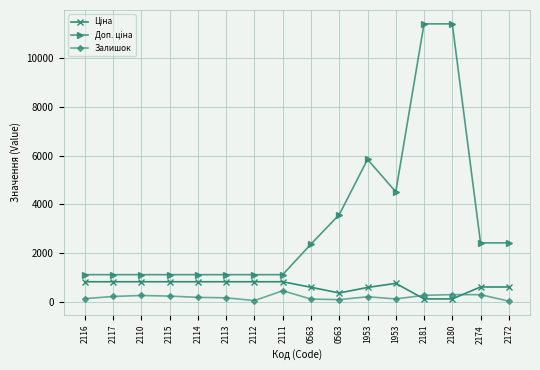

What is the highest value of the Ціна series?

818.5